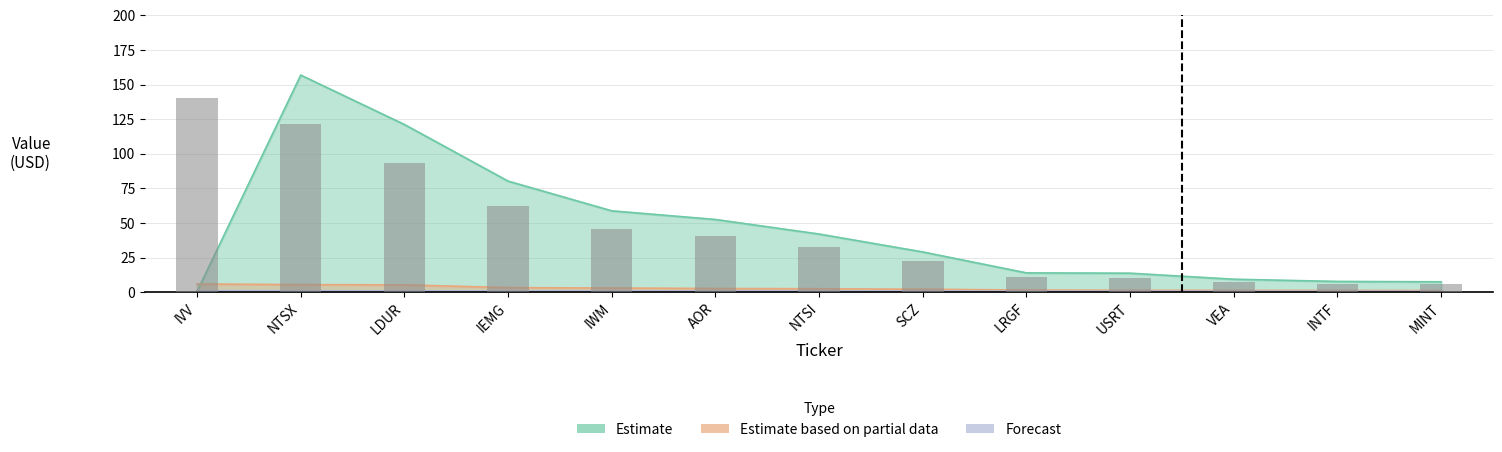

The value of Estimate at LDUR is 58.5. True or false?

False